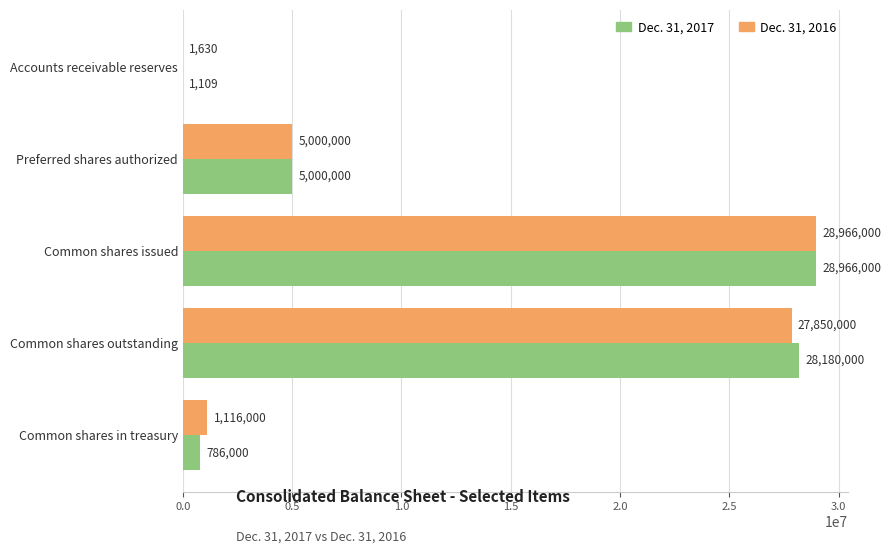

Is it true that Dec. 31, 2016 equals 5000000 at Preferred shares authorized?

True